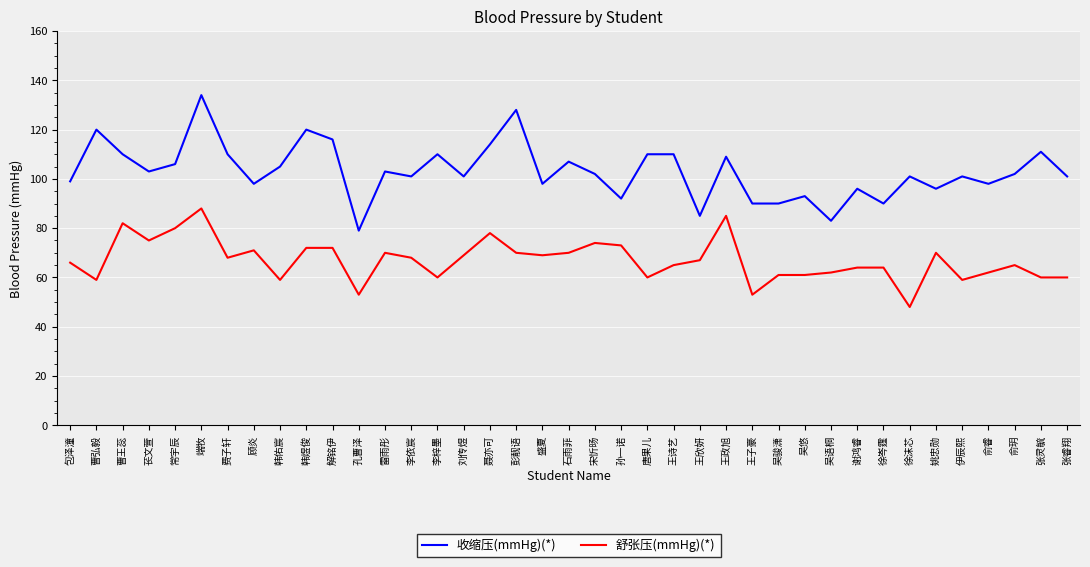

What position from the left is 韩煜俊?

10